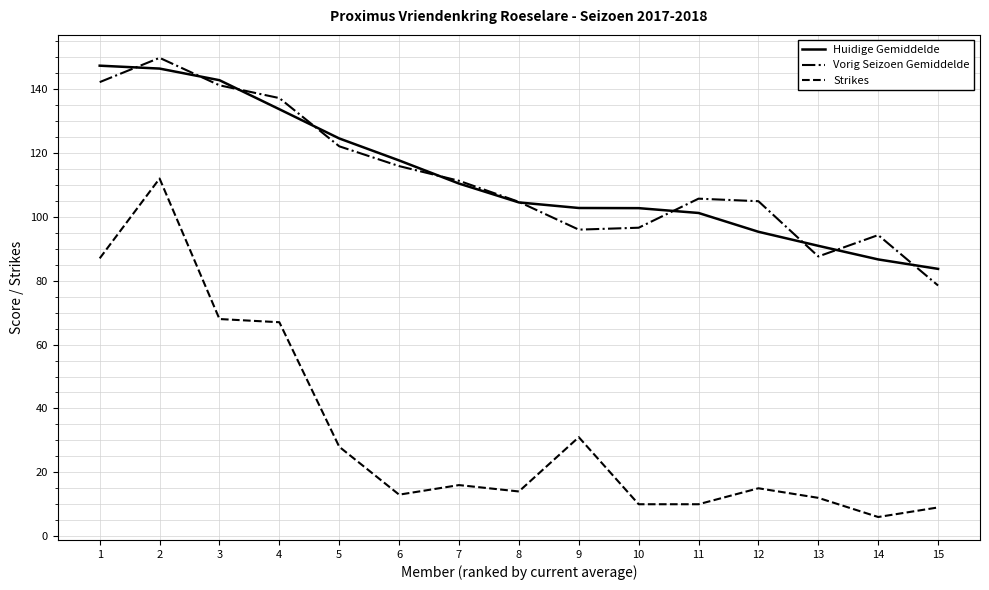

True or false: Vorig Seizoen Gemiddelde and Huidige Gemiddelde intersect in this chart.

True